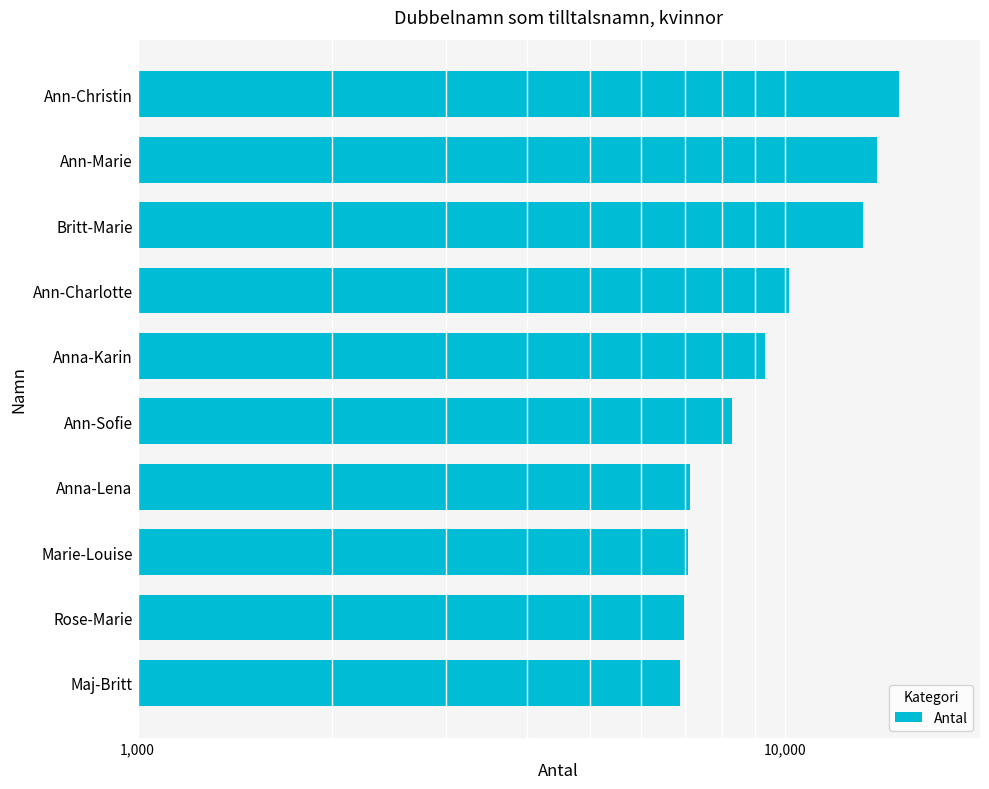

The value at Rose-Marie is 6972. True or false?

True